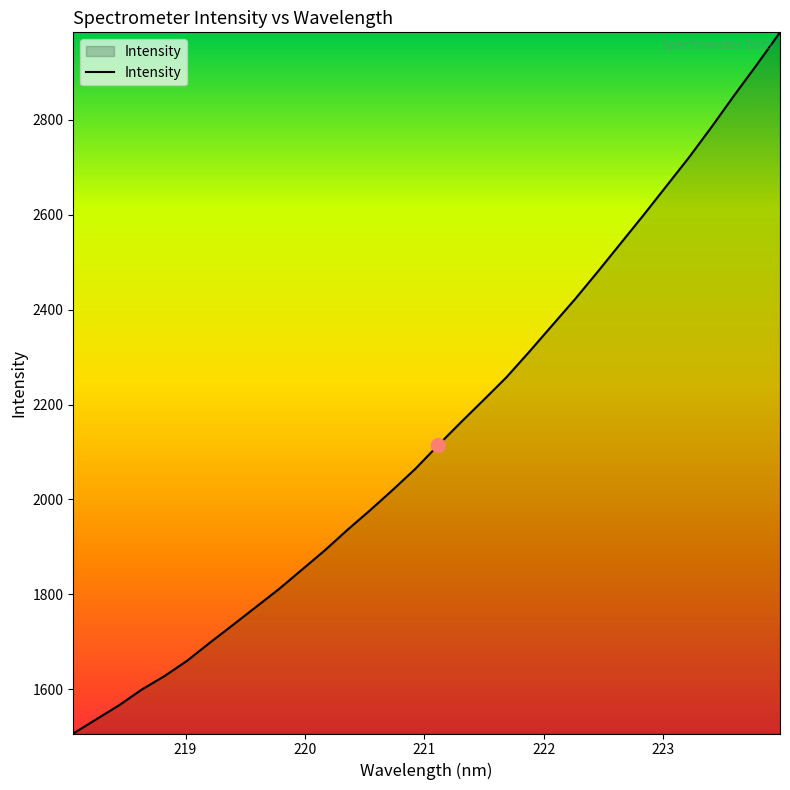

What is the smallest value displayed?

1506.6